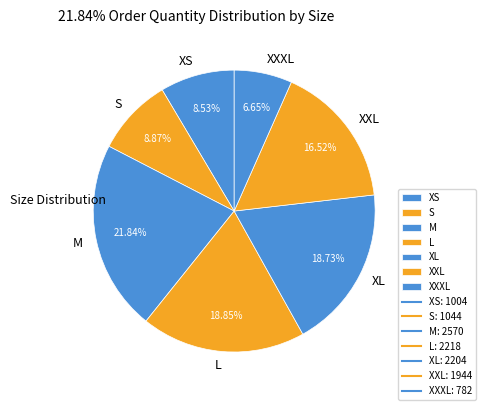

To the nearest percent, what is the average slice percentage?

14%